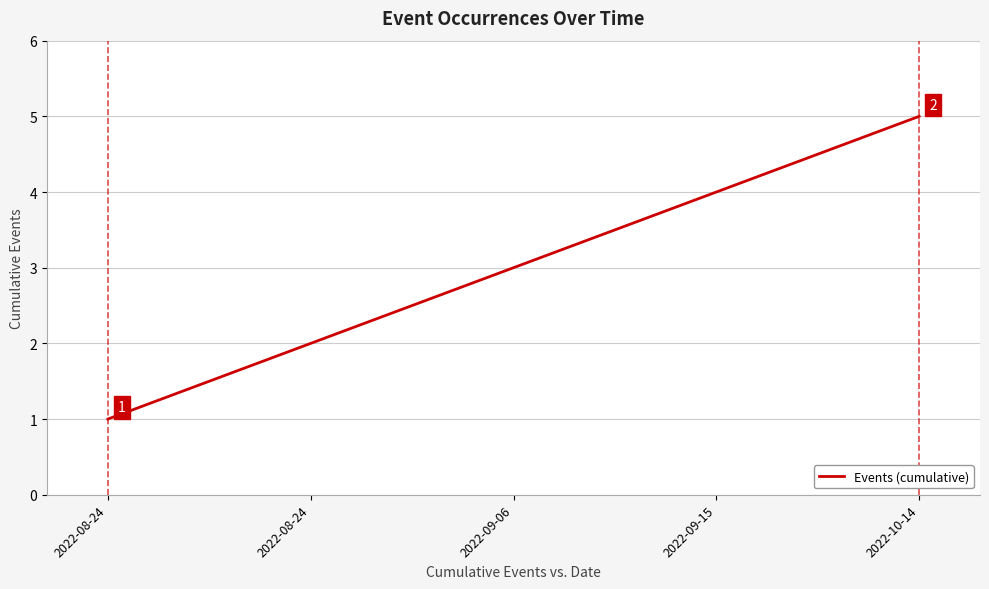

How many values are between 2 and 4?

3